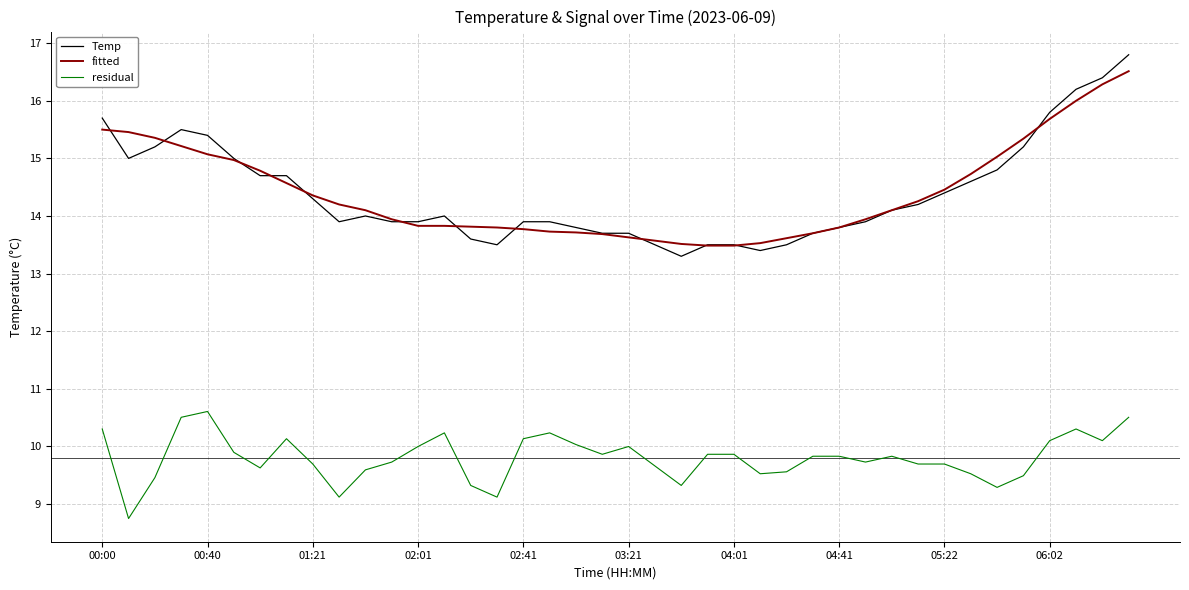

How many distinct data groups are displayed?

3